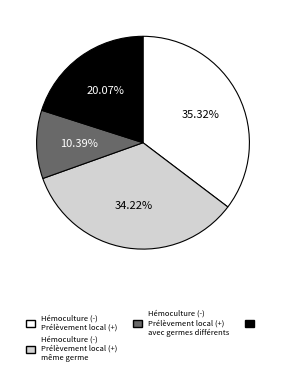

Does any single category account for the majority?

No